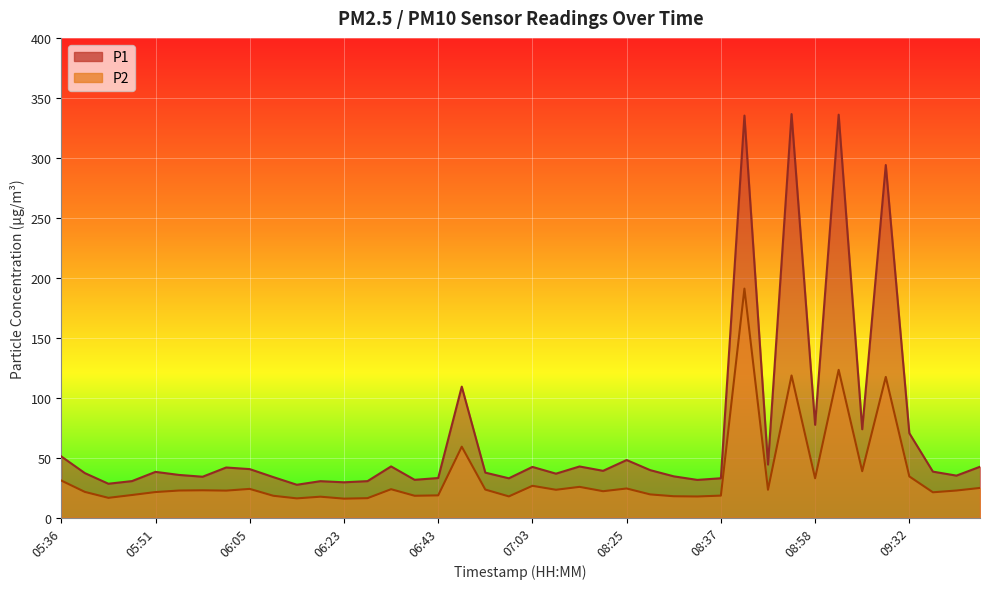

True or false: P2 and P1 intersect in this chart.

False